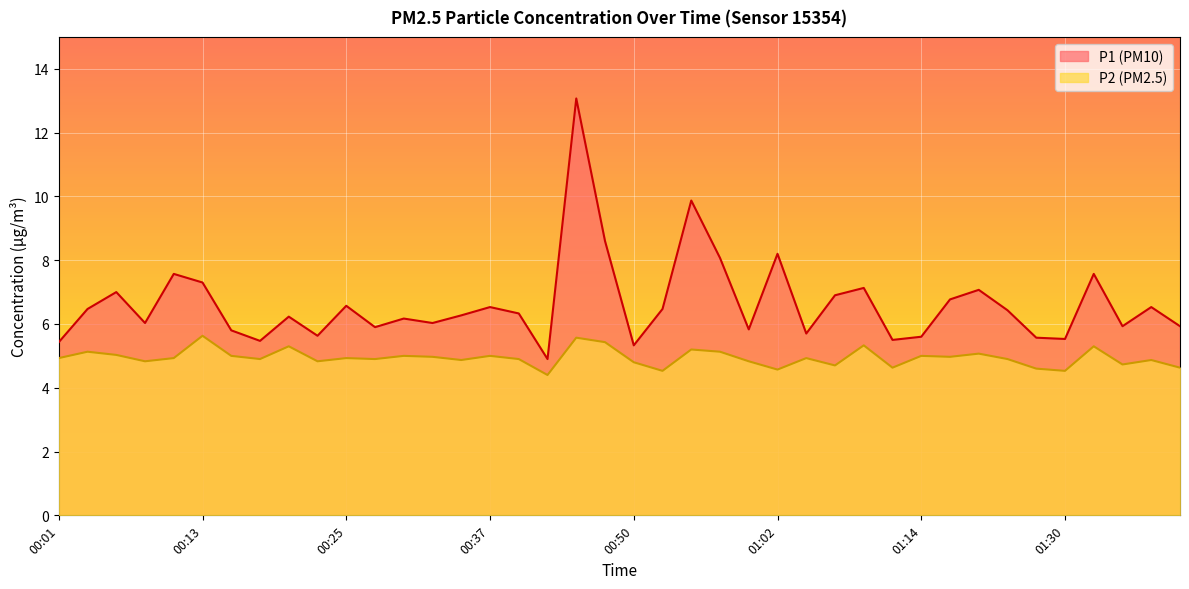

The value of P1 at 00:42 is 4.9. True or false?

True